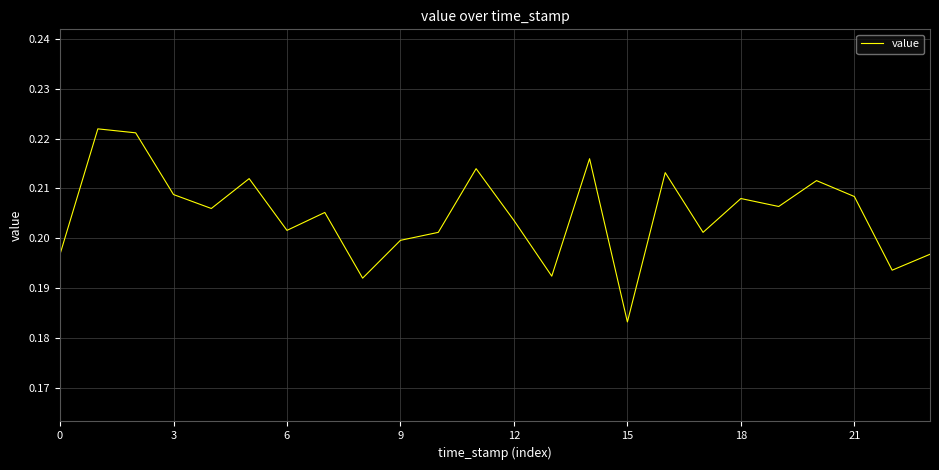

Reading left to right, extract all data points from this chart.

0.2	0.2	0.2	0.2	0.2	0.2	0.2	0.2	0.2	0.2	0.2	0.2	0.2	0.2	0.2	0.2	0.2	0.2	0.2	0.2	0.2	0.2	0.2	0.2